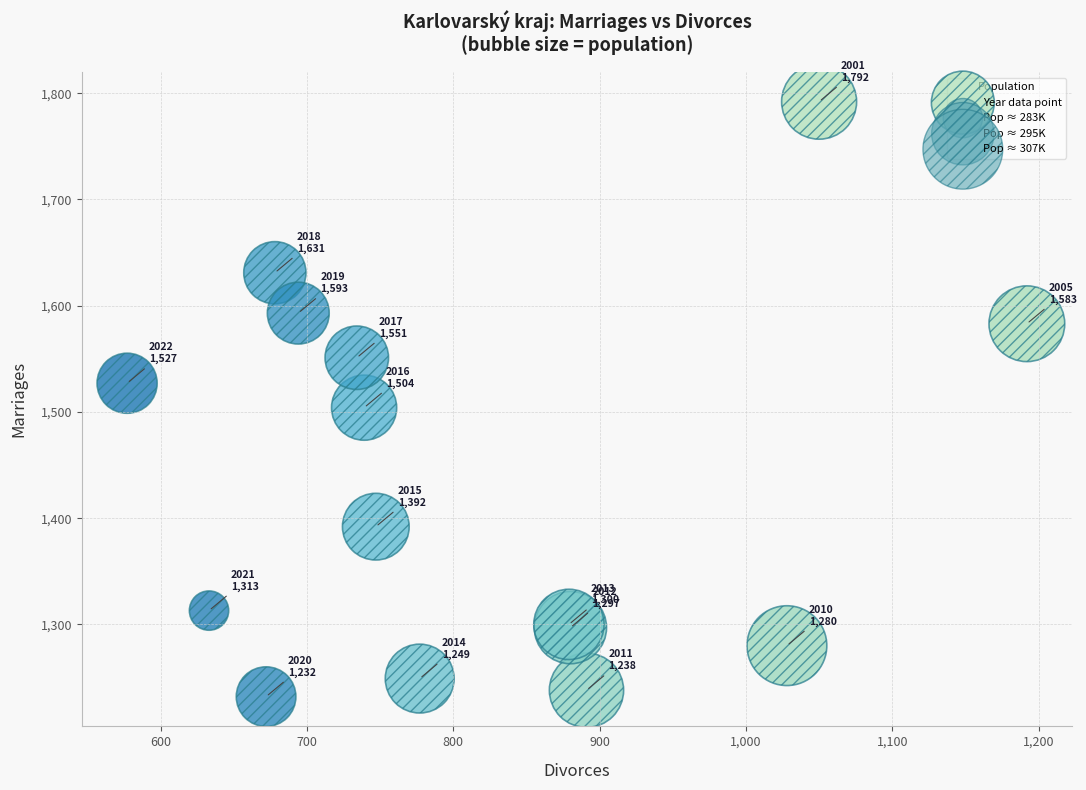

What Y value in the scatter plot is closest to 1512?

1504